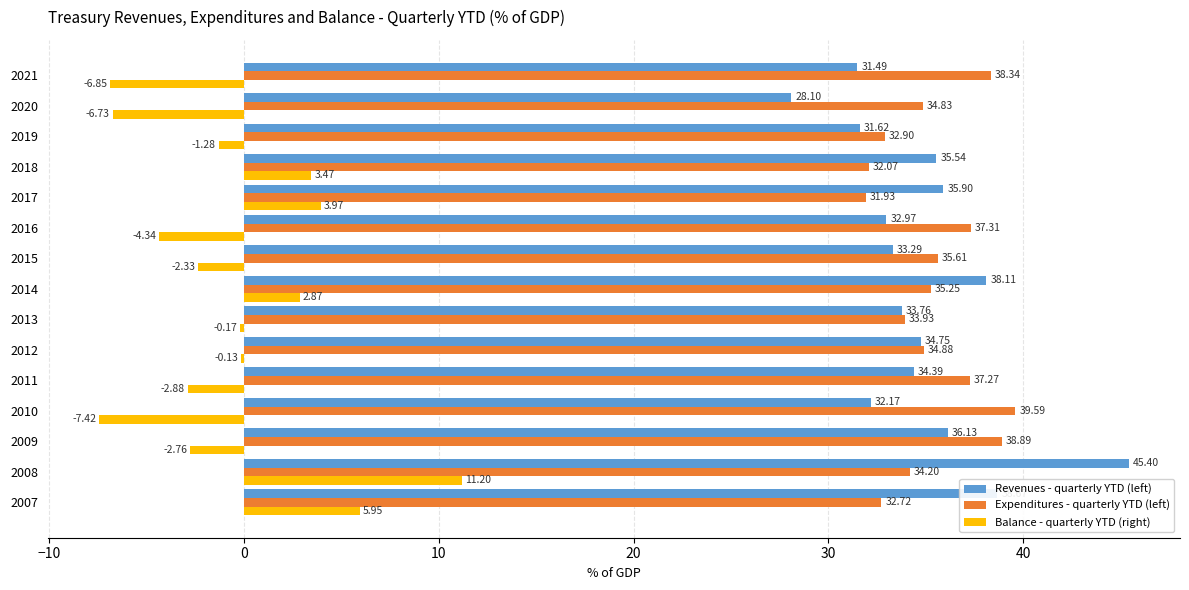

What is the sum of all Expenditures - quarterly YTD (left) values?

529.7